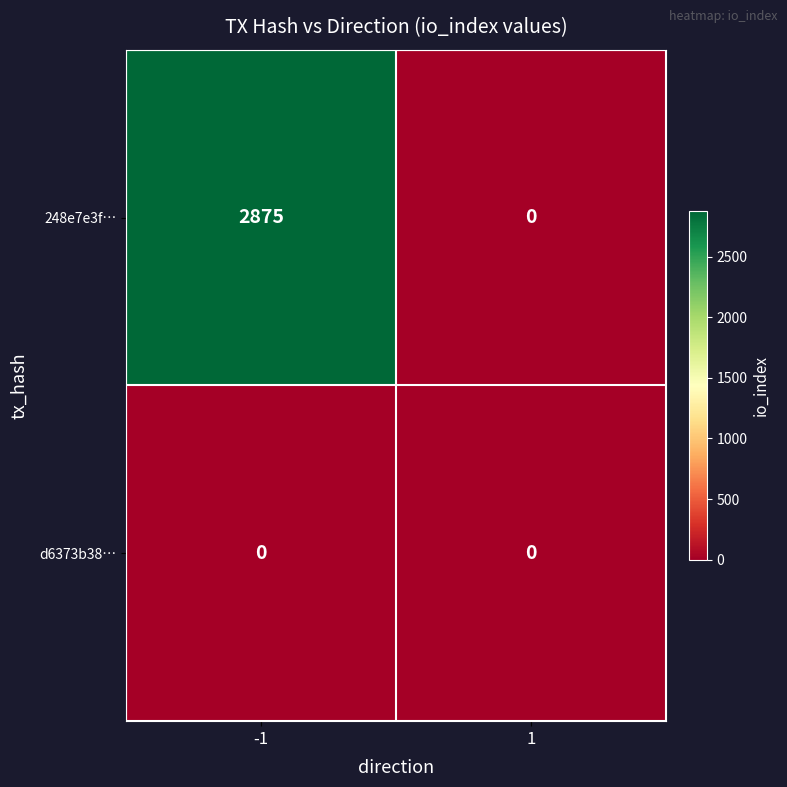

Reading right to left, list all the values displayed in this chart.

248e7e3f…: 0	2875
d6373b38…: 0	0